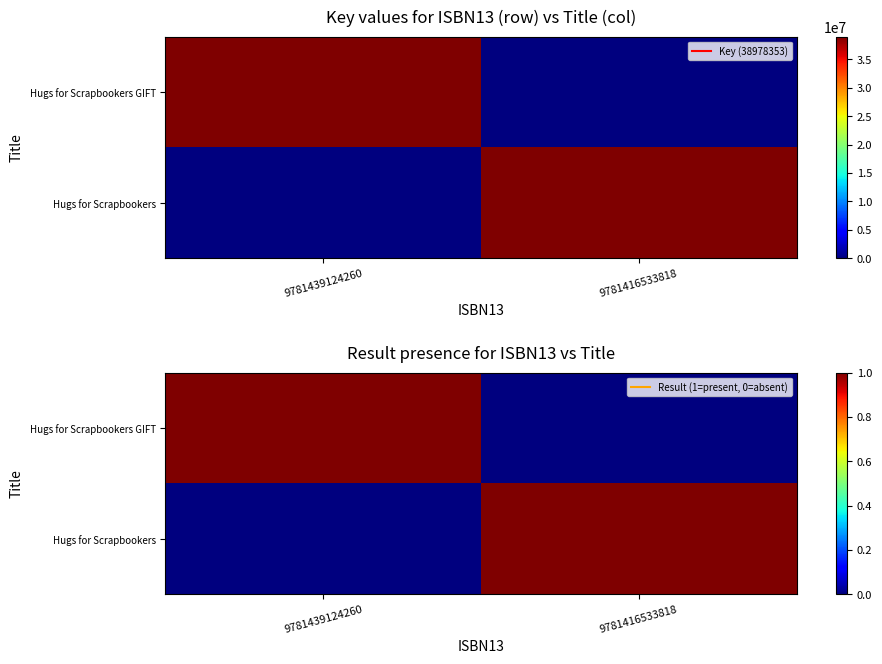

What is the spread (max minus min) of values at 9781416533818?

1